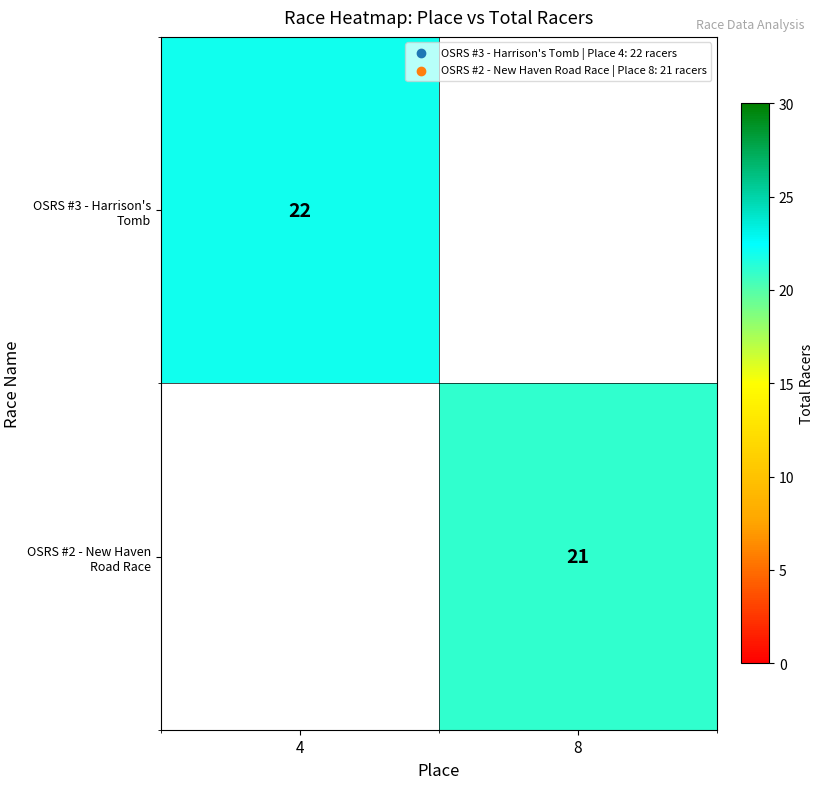

The value of OSRS #2 - New Haven Road Race at 8 is 21. True or false?

True